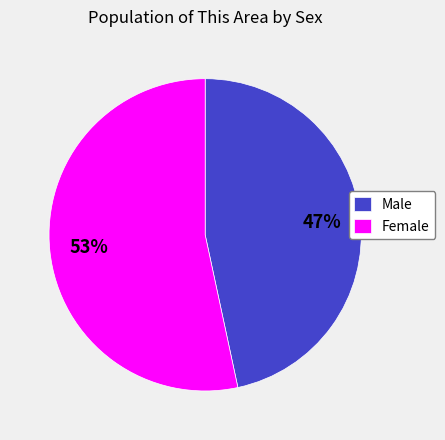

Which has a higher value, Female or Male?

Female